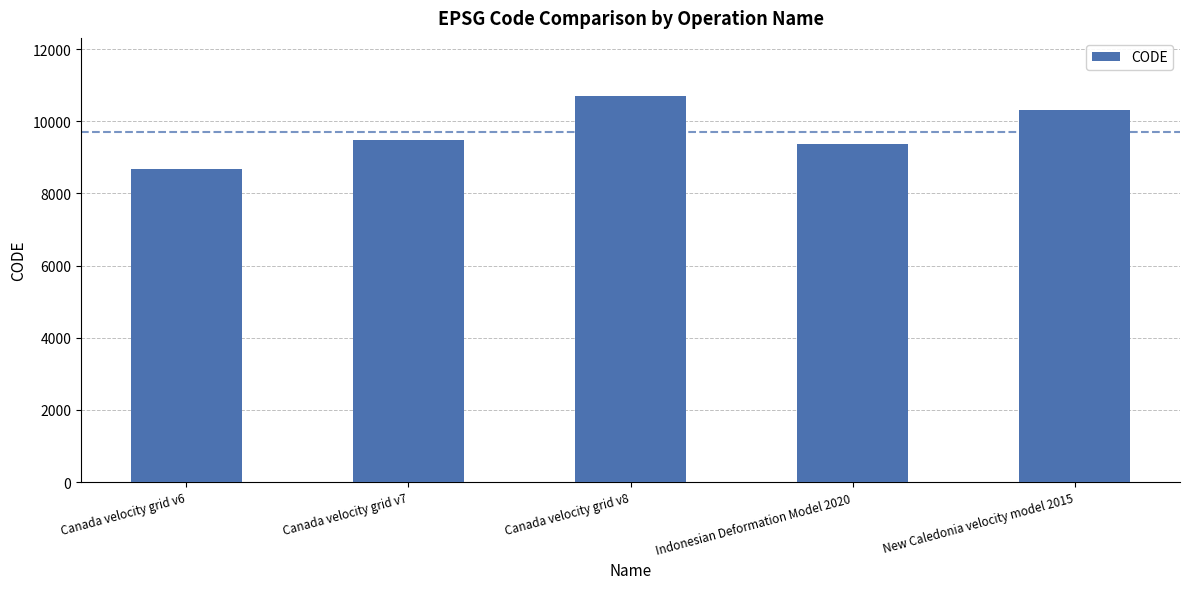

Is it true that the value at Indonesian Deformation Model 2020 is 9375?

True